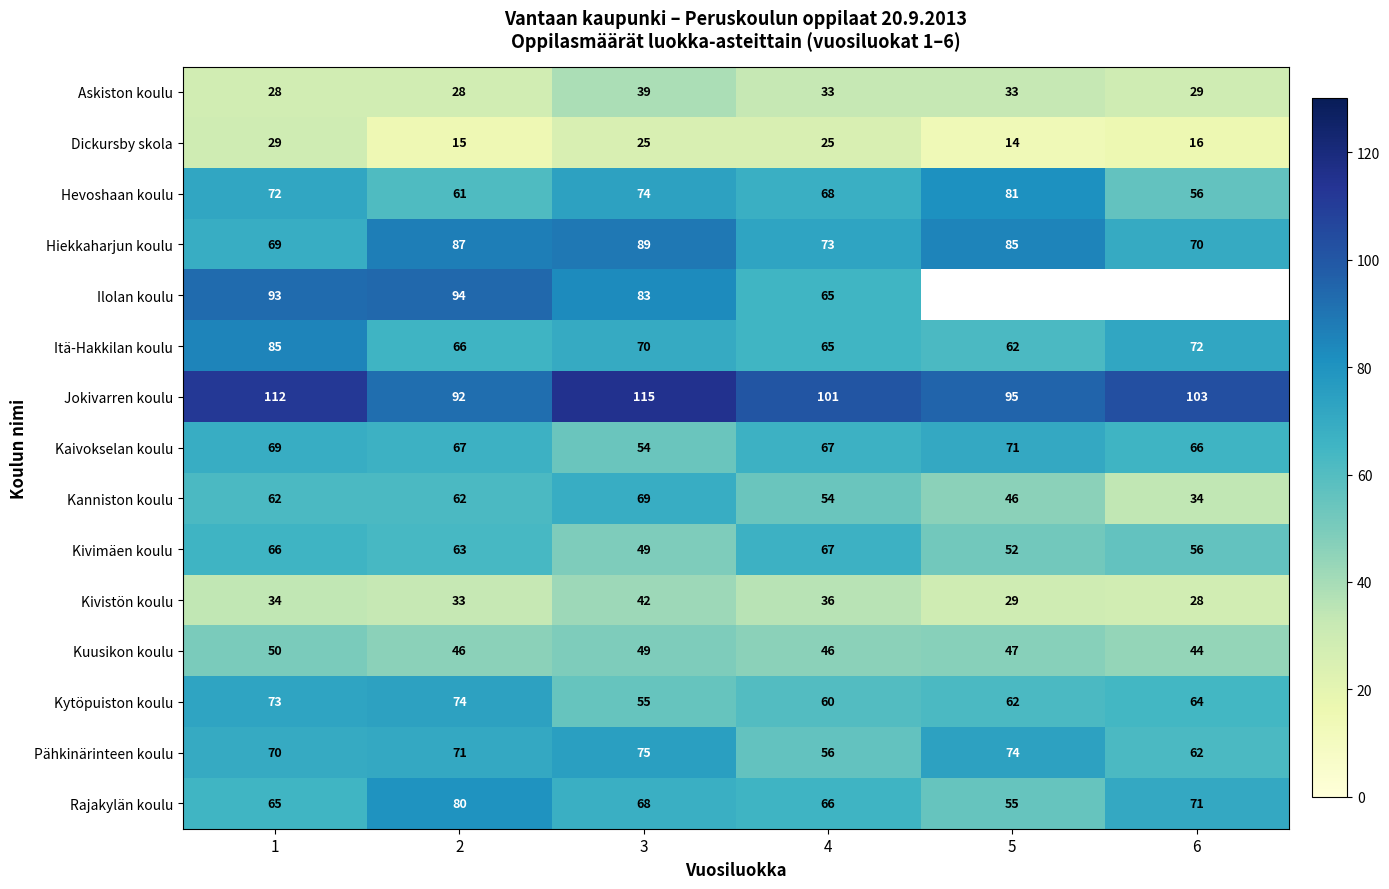

What is the spread (max minus min) of values at 4?

76